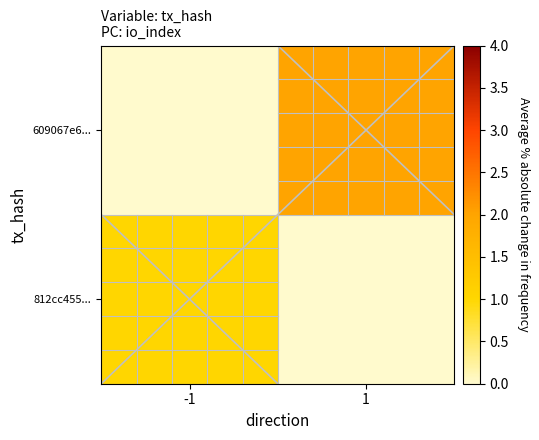

Reading left to right, extract all data points from this chart.

812cc455...: -1=1	1=0
609067e6...: -1=0	1=2